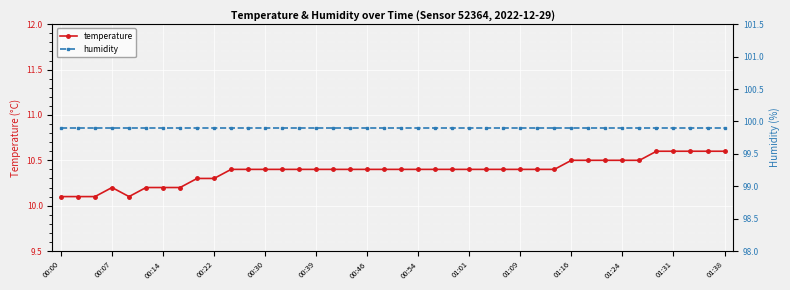

What are all the series names shown in the legend?

temperature, humidity